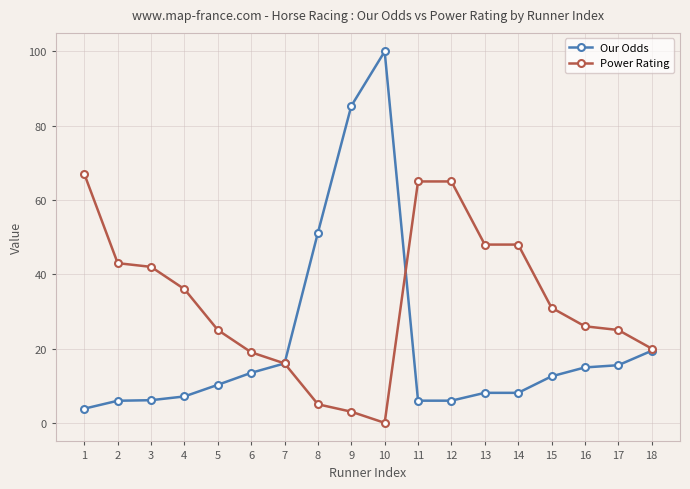

What is the value of the Our Odds point at the 6th from the left?

13.5